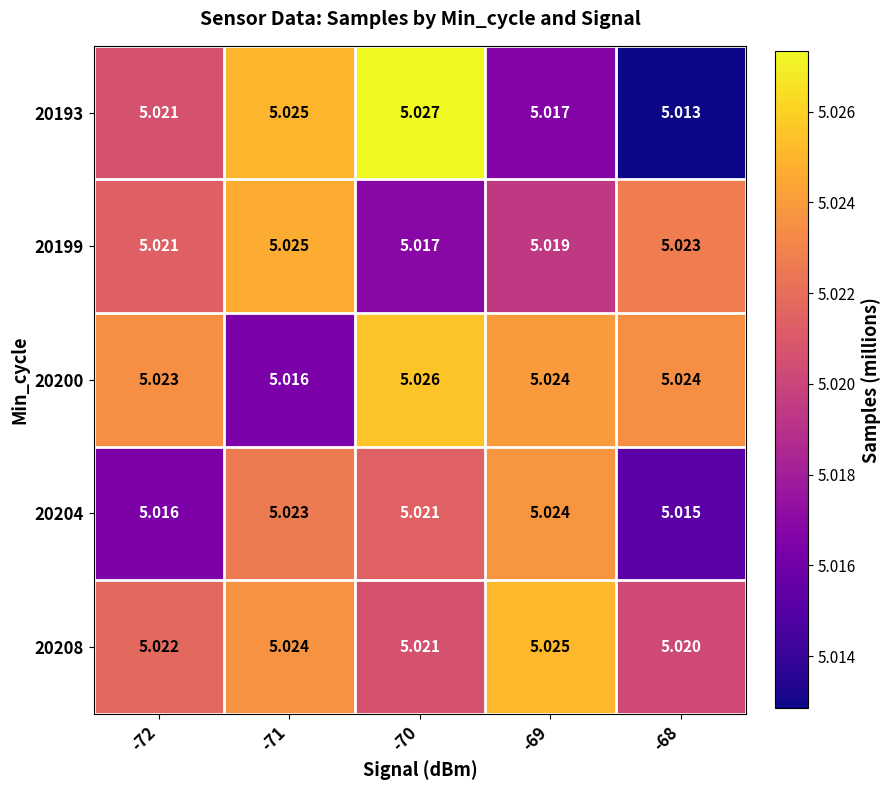

Is the value of 20204 at -71 greater than the value of 20199 at -71?

No